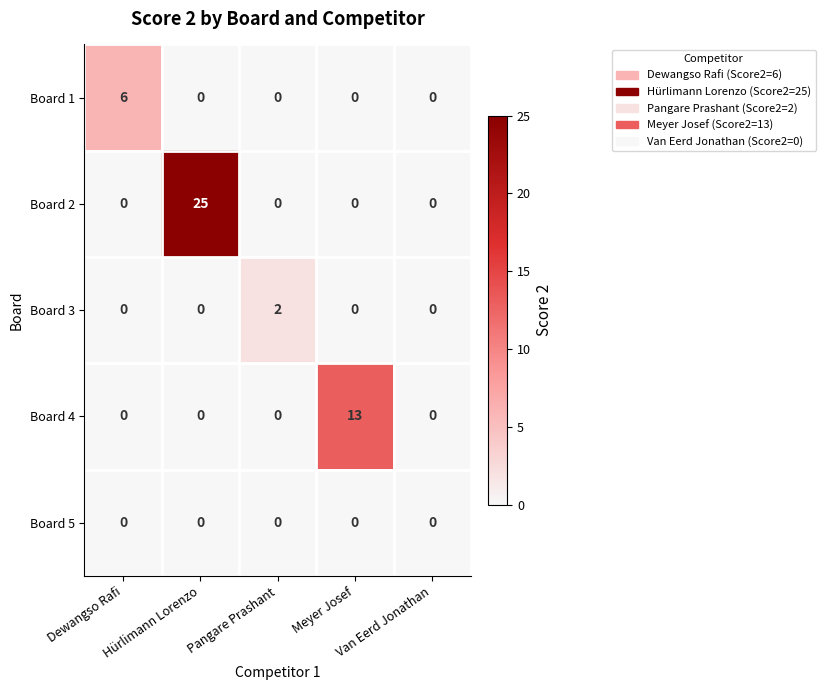

What is the sum of all Board 1 values?

6